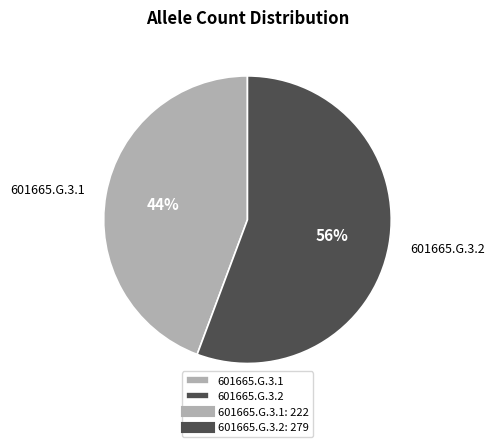

Is there a majority slice in this chart?

Yes